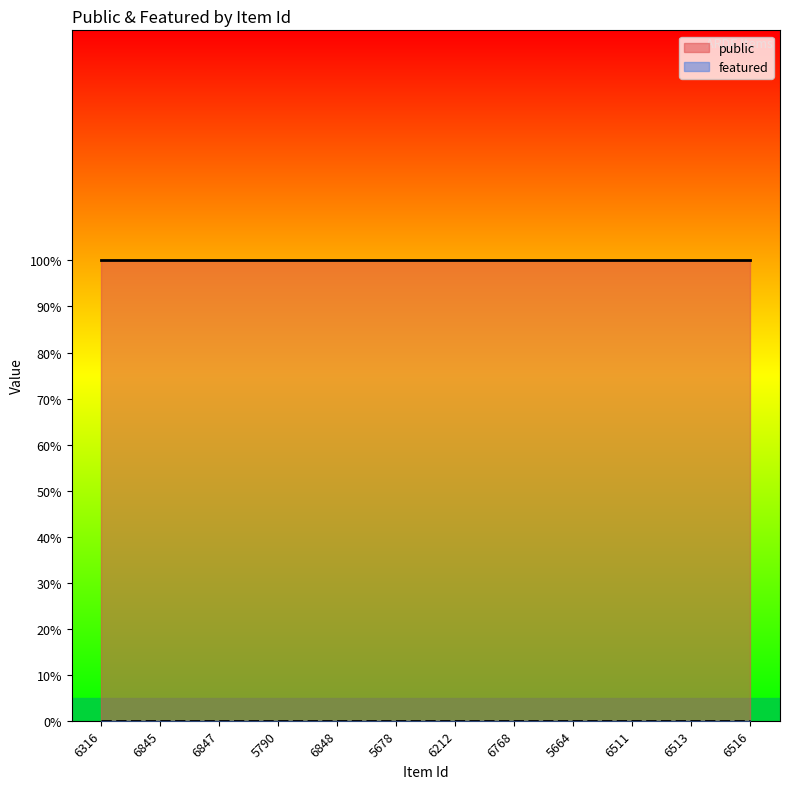

The public series shows 1 at 6316. True or false?

True